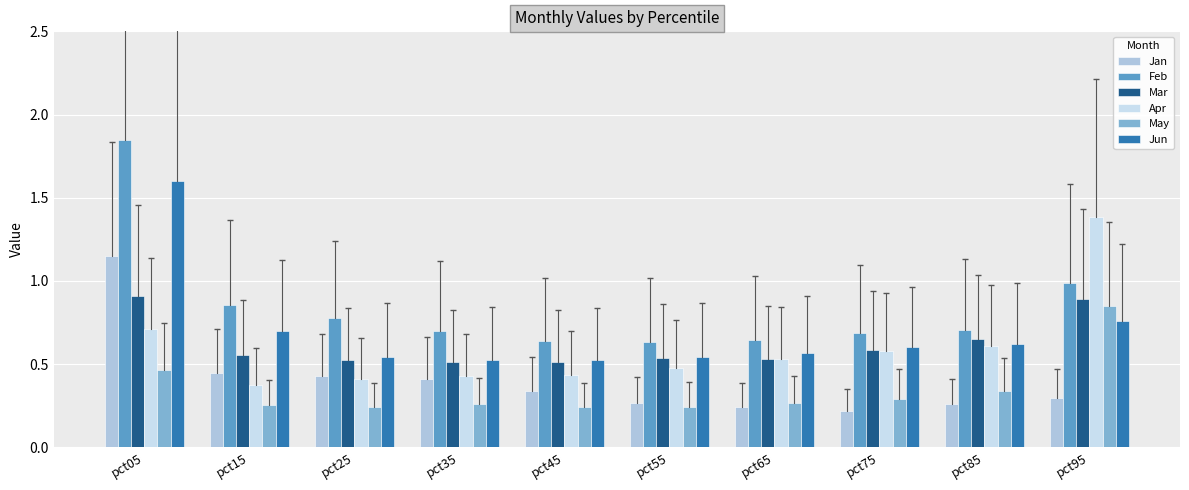

Reading left to right, what are all the values shown in this chart?

Jan: pct05=1.1	pct15=0.4	pct25=0.4	pct35=0.4	pct45=0.3	pct55=0.3	pct65=0.2	pct75=0.2	pct85=0.3	pct95=0.3
Feb: pct05=1.8	pct15=0.9	pct25=0.8	pct35=0.7	pct45=0.6	pct55=0.6	pct65=0.6	pct75=0.7	pct85=0.7	pct95=1.0
Mar: pct05=0.9	pct15=0.6	pct25=0.5	pct35=0.5	pct45=0.5	pct55=0.5	pct65=0.5	pct75=0.6	pct85=0.6	pct95=0.9
Apr: pct05=0.7	pct15=0.4	pct25=0.4	pct35=0.4	pct45=0.4	pct55=0.5	pct65=0.5	pct75=0.6	pct85=0.6	pct95=1.4
May: pct05=0.5	pct15=0.3	pct25=0.2	pct35=0.3	pct45=0.2	pct55=0.2	pct65=0.3	pct75=0.3	pct85=0.3	pct95=0.8
Jun: pct05=1.6	pct15=0.7	pct25=0.5	pct35=0.5	pct45=0.5	pct55=0.5	pct65=0.6	pct75=0.6	pct85=0.6	pct95=0.8